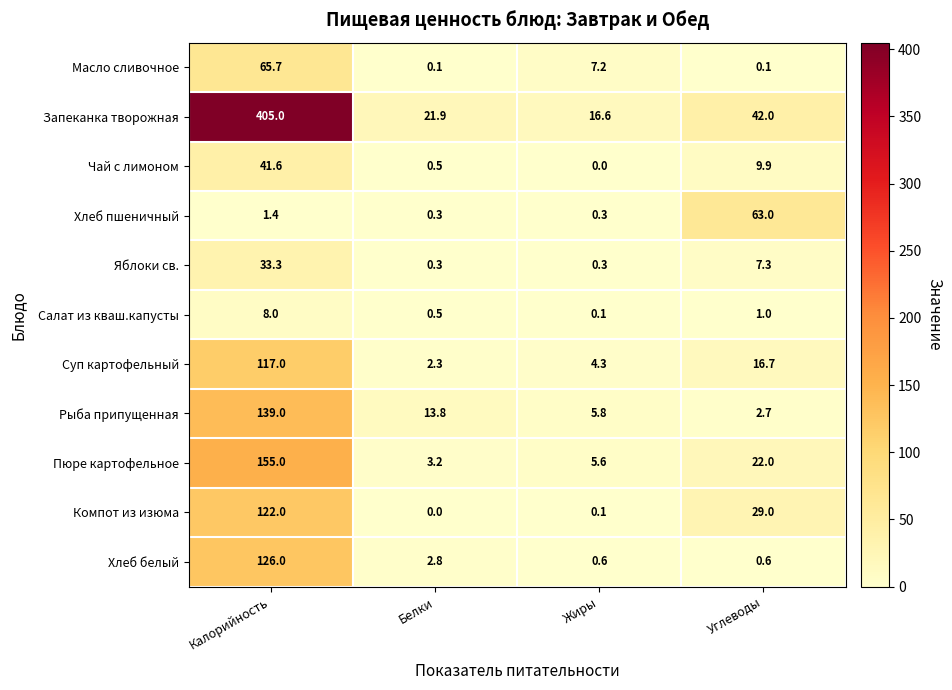

At which label does Салат из кваш.капусты first exceed 1?

Калорийность